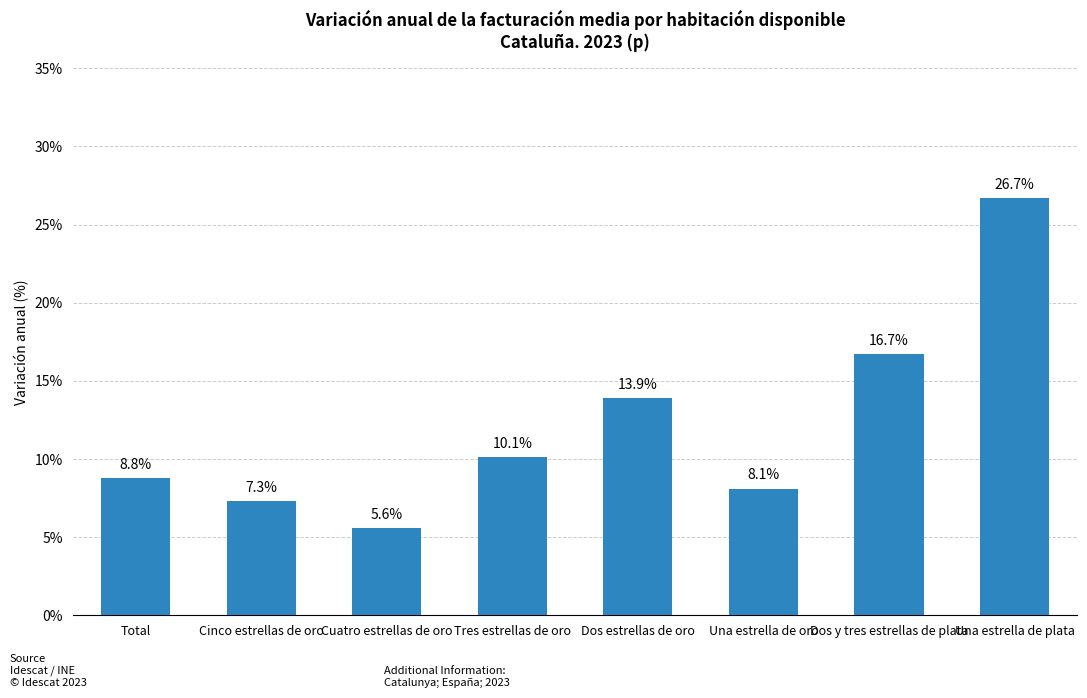

List the labels in order of value, smallest first.

Cuatro estrellas de oro, Cinco estrellas de oro, Una estrella de oro, Total, Tres estrellas de oro, Dos estrellas de oro, Dos y tres estrellas de plata, Una estrella de plata